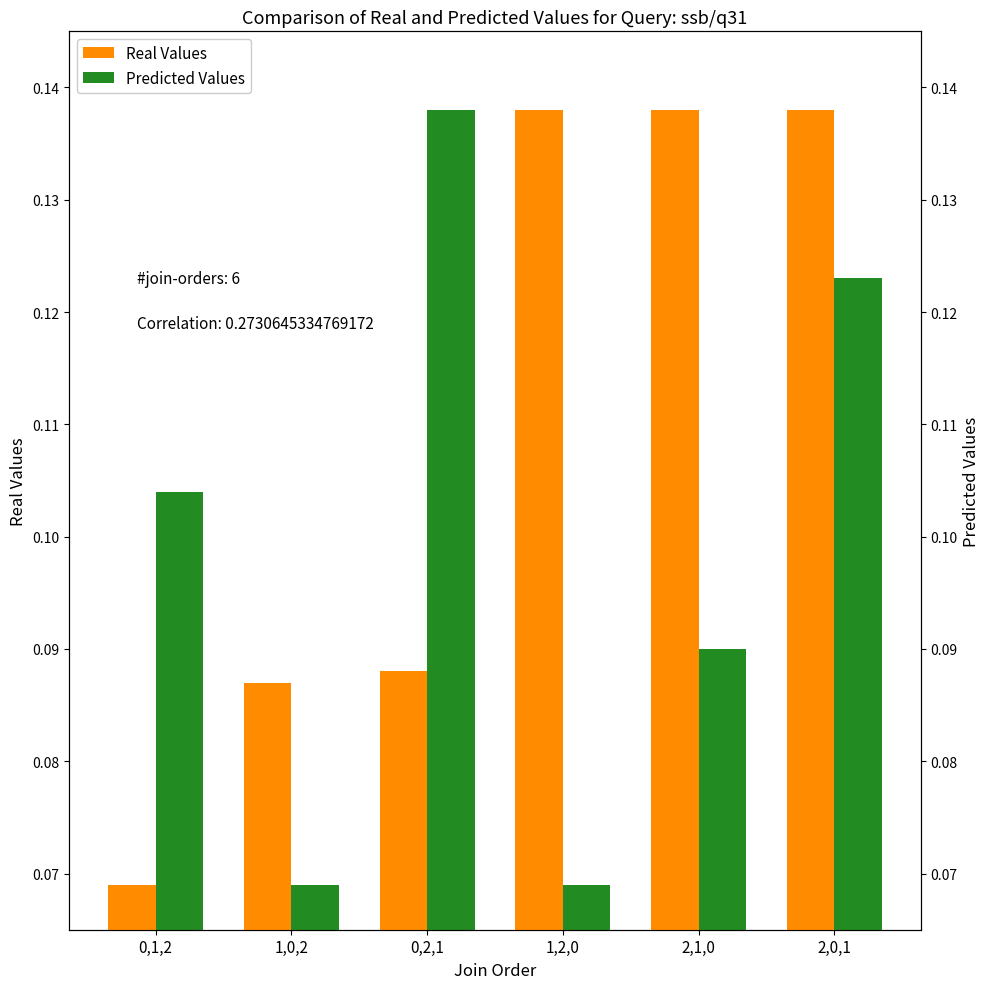

What is the spread (max minus min) of values at 0,2,1?

0.1